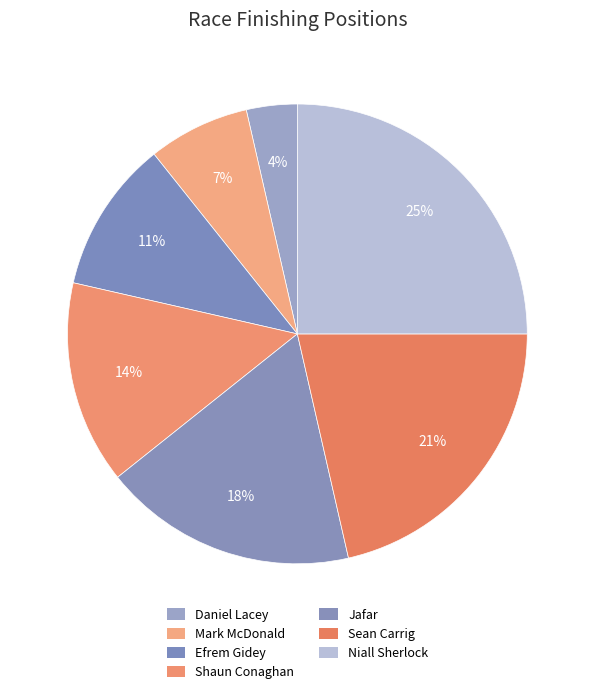

Do Mark McDonald and Sean Carrig together represent more than half of the pie?

No